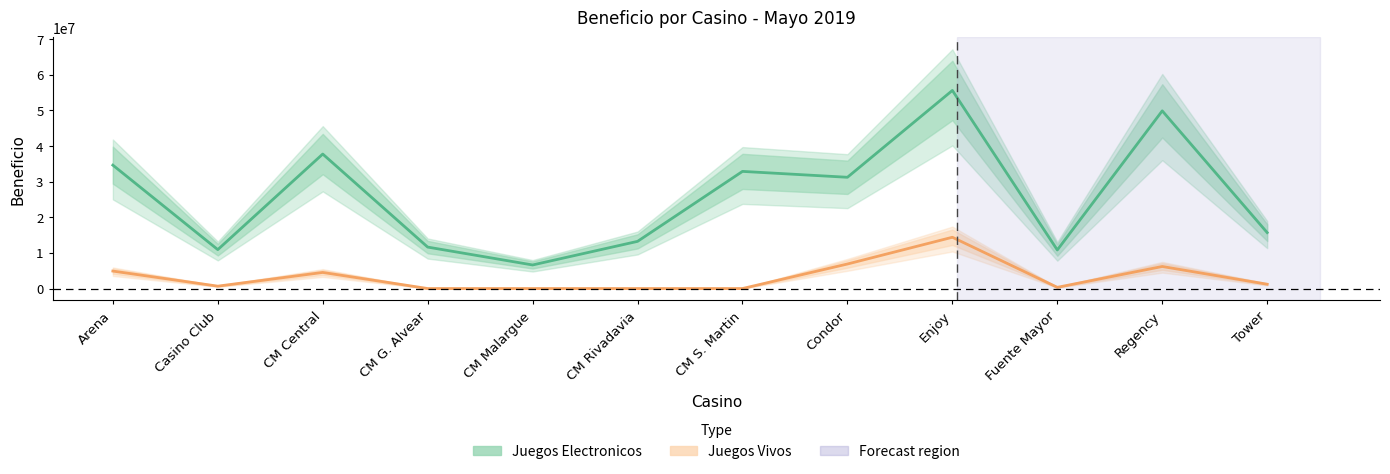

Which series has the largest total across all categories?

Juegos Electronicos